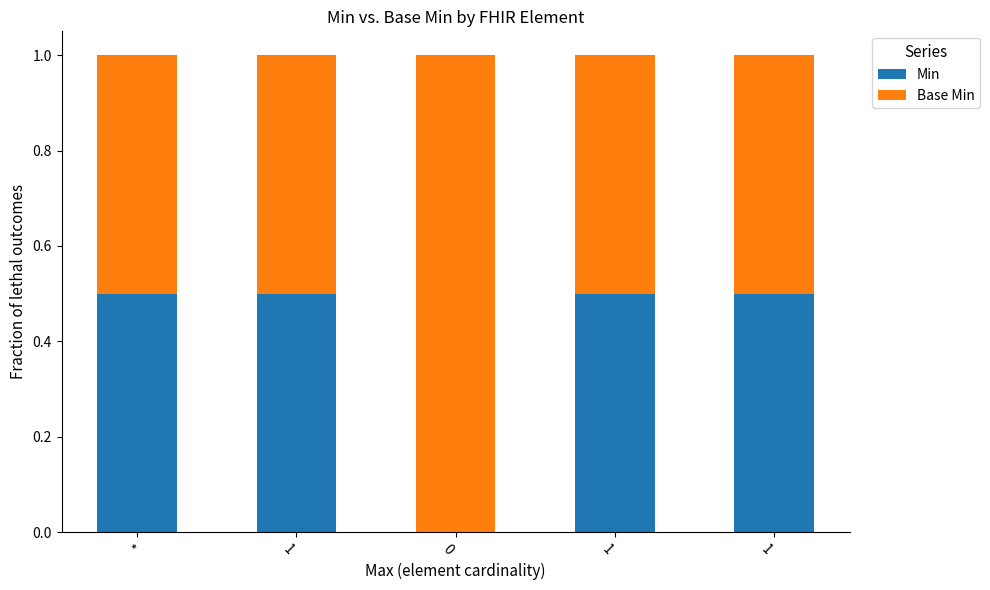

What are all the series names shown in the legend?

Min, Base Min